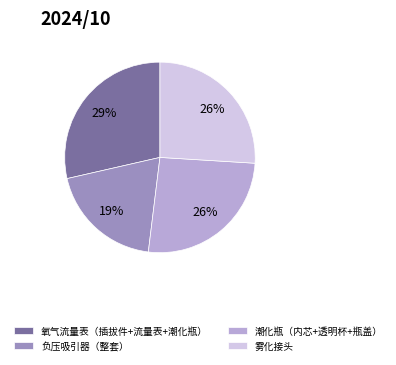

Is it true that 潮化瓶（内芯+透明杯+瓶盖） is 26% of the pie?

True